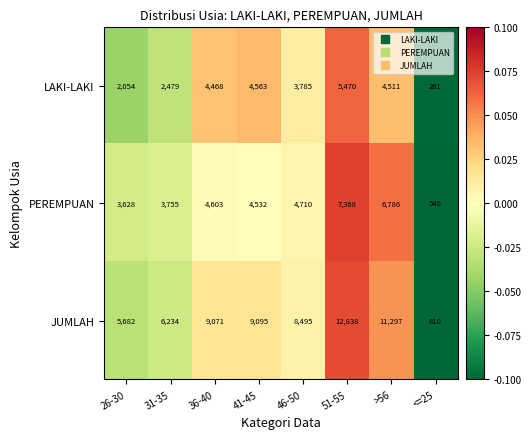

At 31-35, list the series in order from smallest to largest.

LAKI-LAKI, PEREMPUAN, JUMLAH